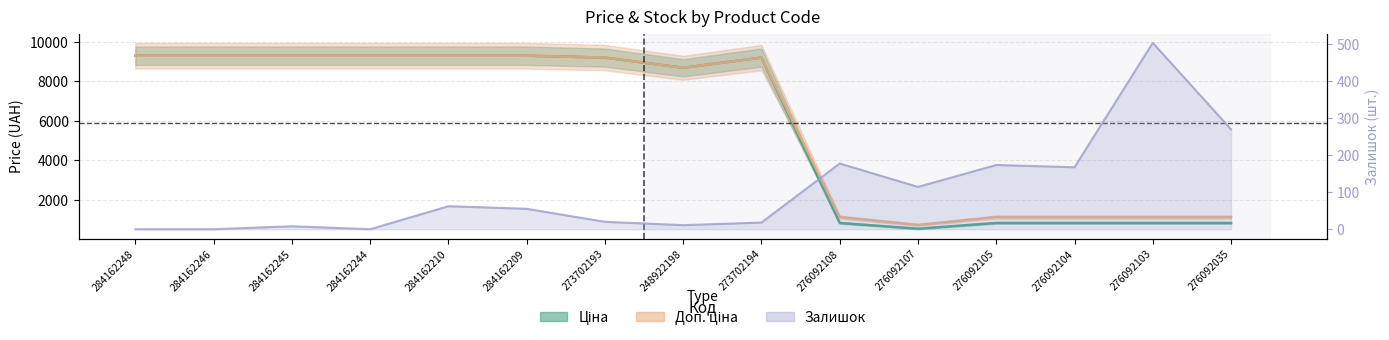

At which category is the sum across all series the highest?

284162210